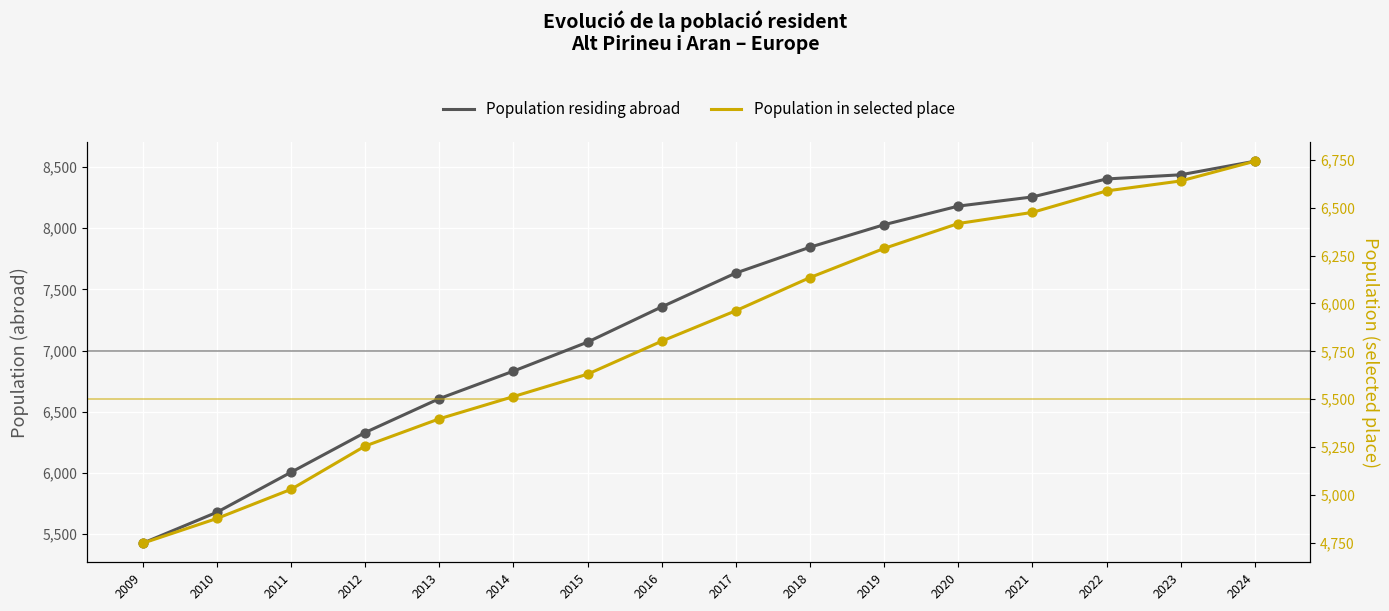

At which category is the sum across all series the highest?

2024